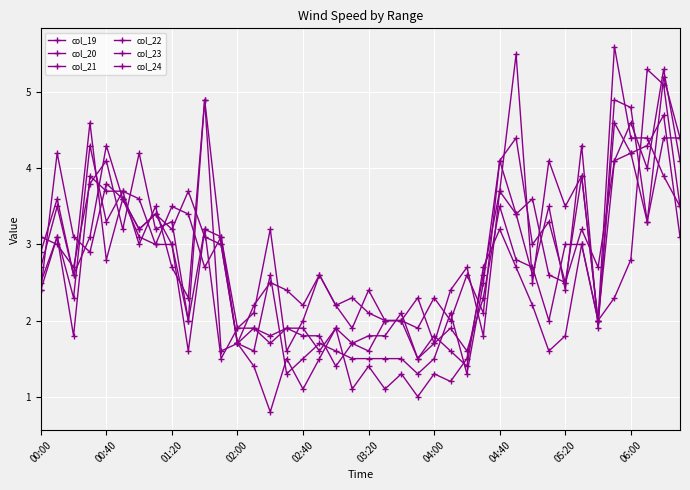

Rank the categories by col_21 value from highest to lowest.

38, 10, 35, 36, 02:00, 39, 33, 28, 03:20, 00:40, 31, 04:40, 29, 37, 04:00, 05:20, 11, 02:40, 00:00, 01:20, 14, 30, 27, 32, 25, 06:00, 34, 12, 17, 13, 18, 16, 19, 20, 21, 22, 24, 15, 23, 26